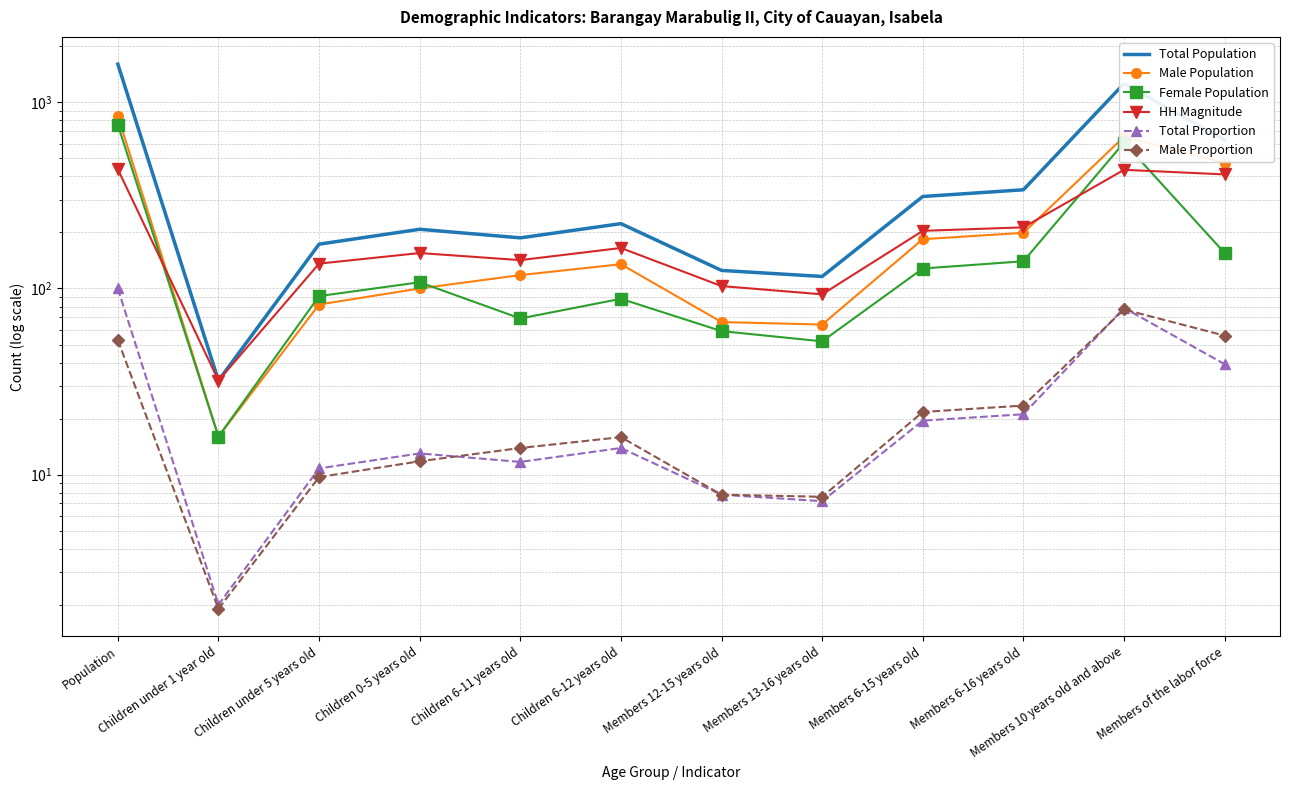

Which series has the largest range (max minus min)?

Total Population